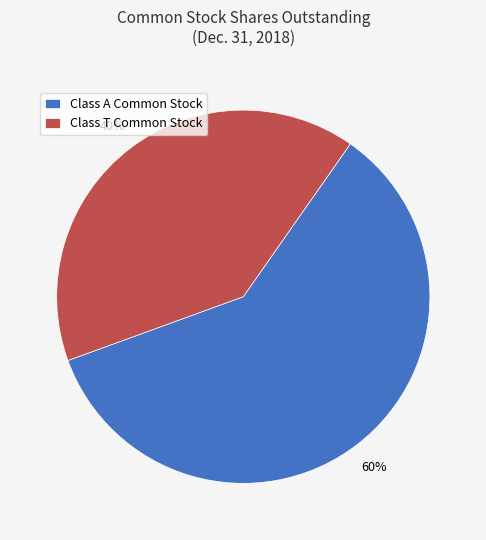

How many slices are in this pie chart?

2